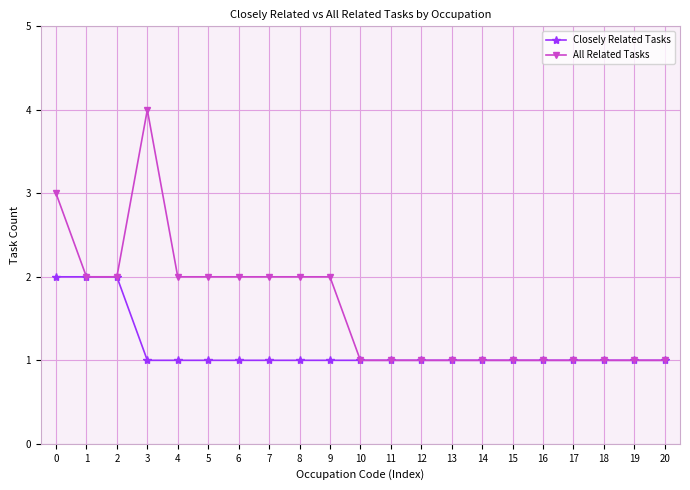

What value does the All Related Tasks series have at 7?

2